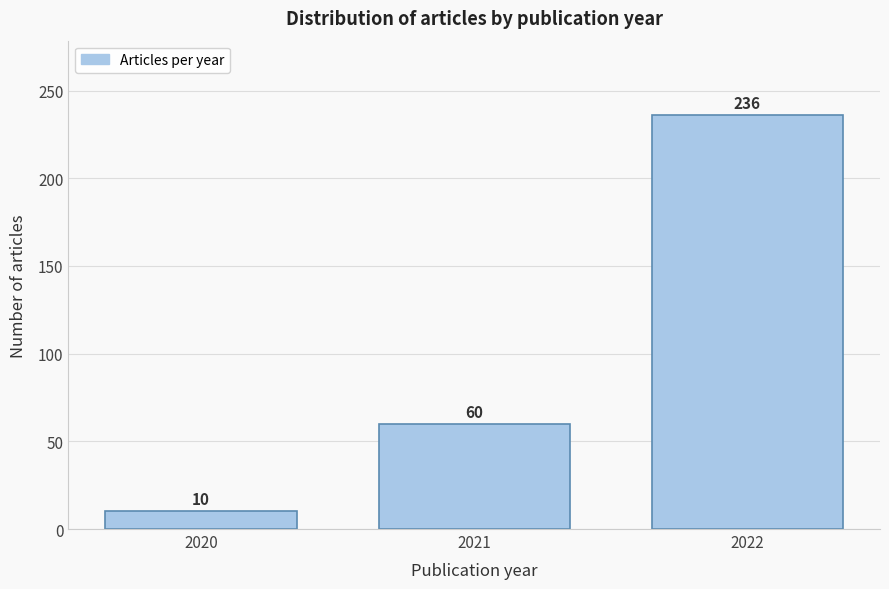

Reading left to right, list all the values displayed in this chart.

10	60	236